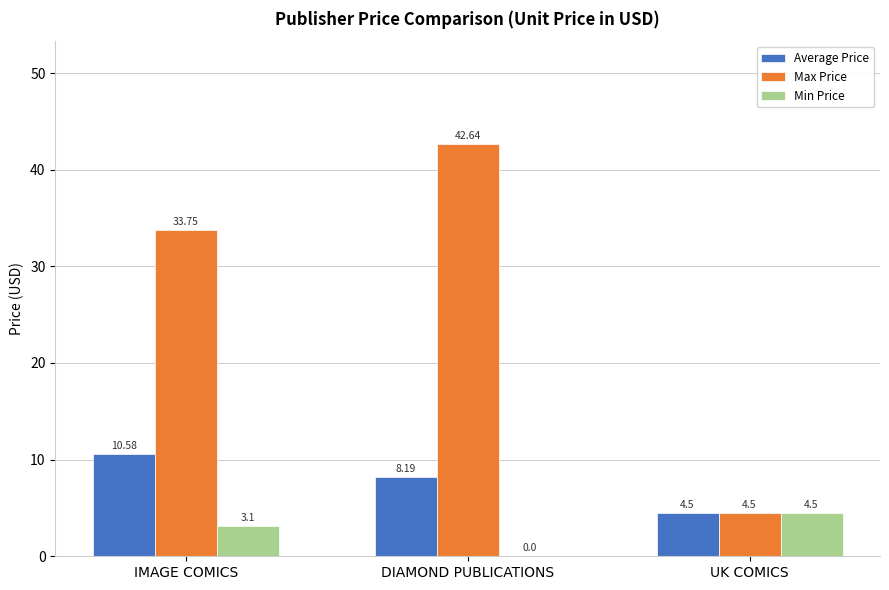

What is the maximum value for Min Price?

4.5